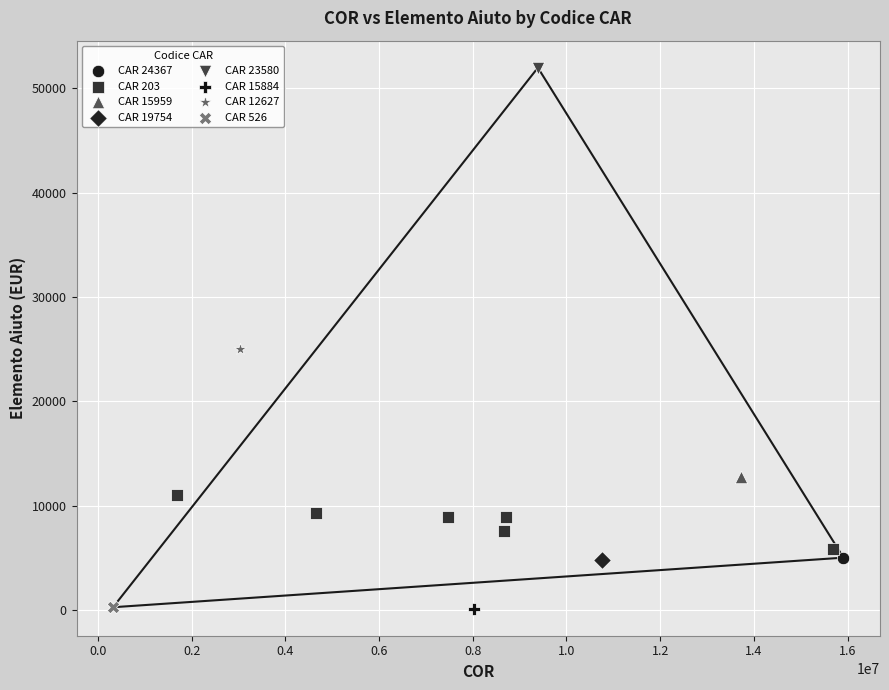

What are all the series names shown in the legend?

CAR 24367, CAR 203, CAR 15959, CAR 19754, CAR 23580, CAR 15884, CAR 12627, CAR 526